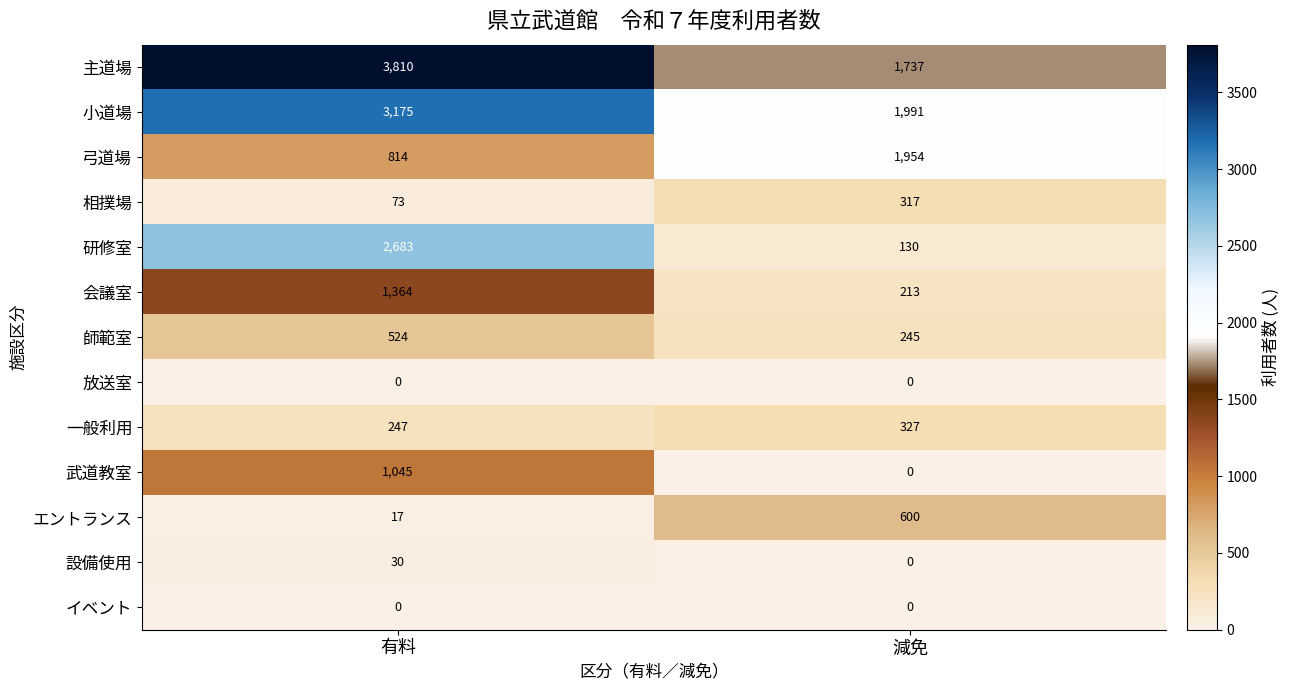

Between 有料 and 減免, which series saw the biggest shift?

研修室